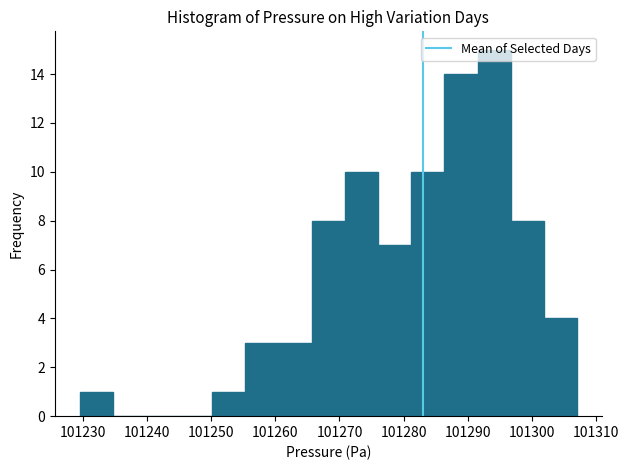

Reading left to right, list every bar in this chart as the range it spans on the x-axis followed by its height. Neither the bar edges nor the heights are printed on the chart, so give them approximately, as read against the axes.

101230 to 101235: 1
101235 to 101240: 0
101240 to 101245: 0
101245 to 101250: 0
101250 to 101255: 1
101255 to 101261: 3
101261 to 101266: 3
101266 to 101271: 8
101271 to 101276: 10
101276 to 101281: 7
101281 to 101286: 10
101286 to 101292: 14
101292 to 101297: 15
101297 to 101302: 8
101302 to 101307: 4